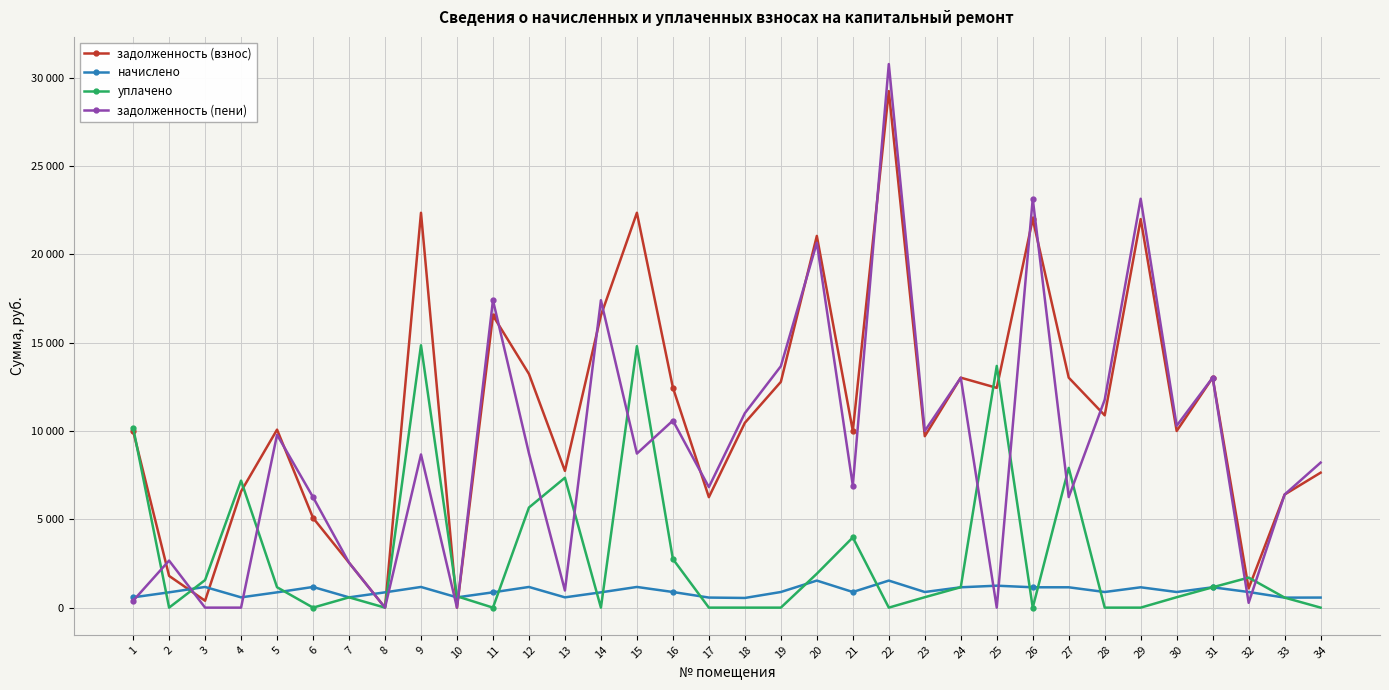

What is the sum of all задолженность (взнос) values?

378606.5